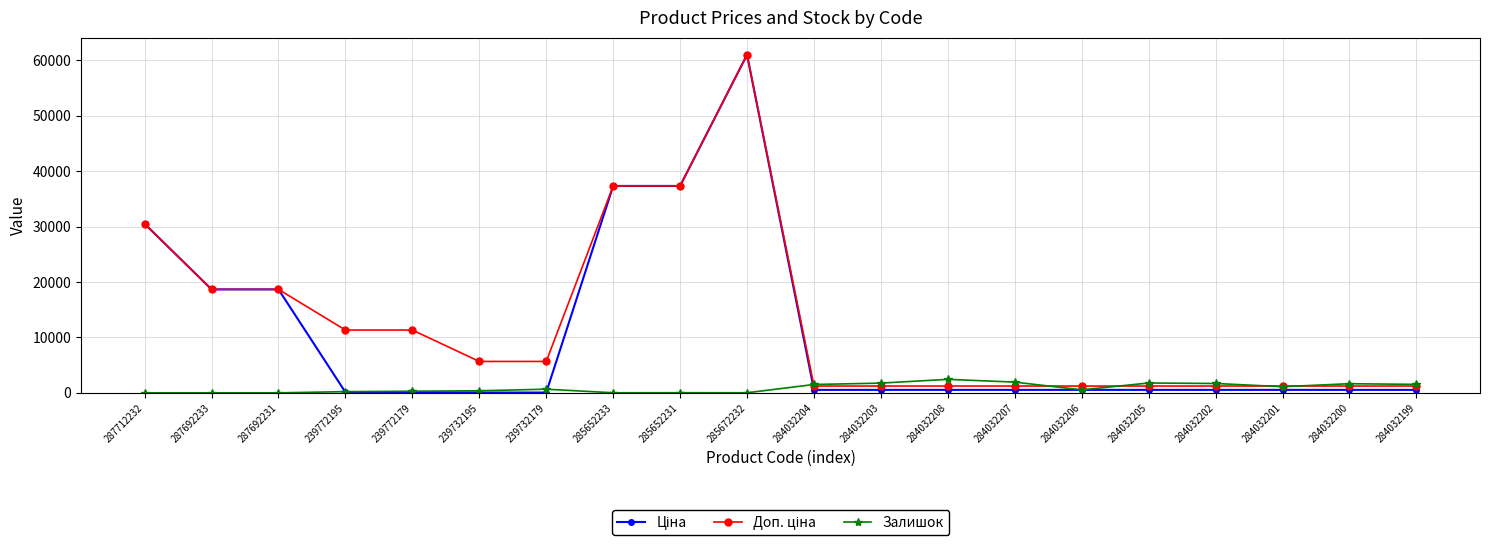

At which category is the sum across all series the highest?

285672232